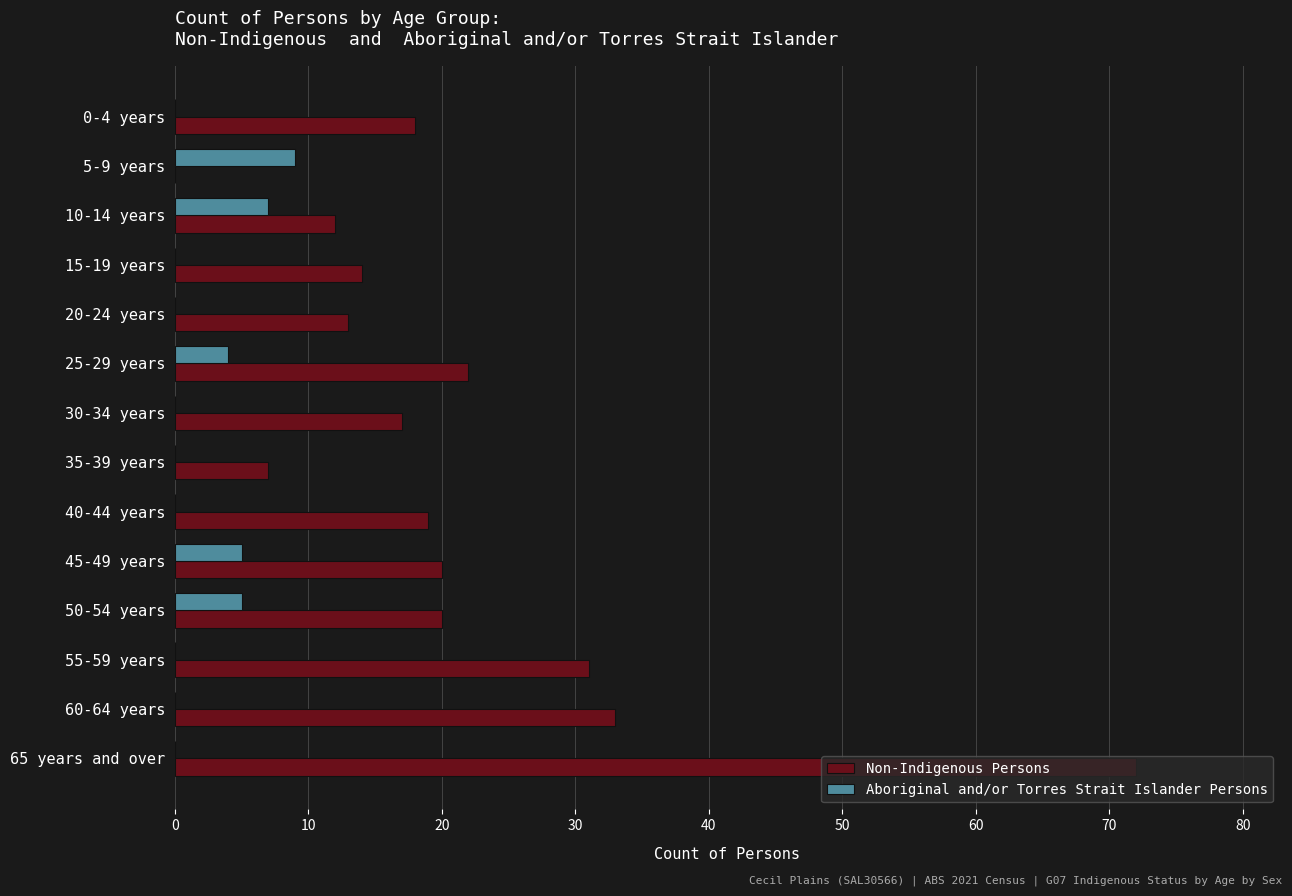

The value of Aboriginal and/or Torres Strait Islander Persons at 35-39 years is -4. True or false?

False